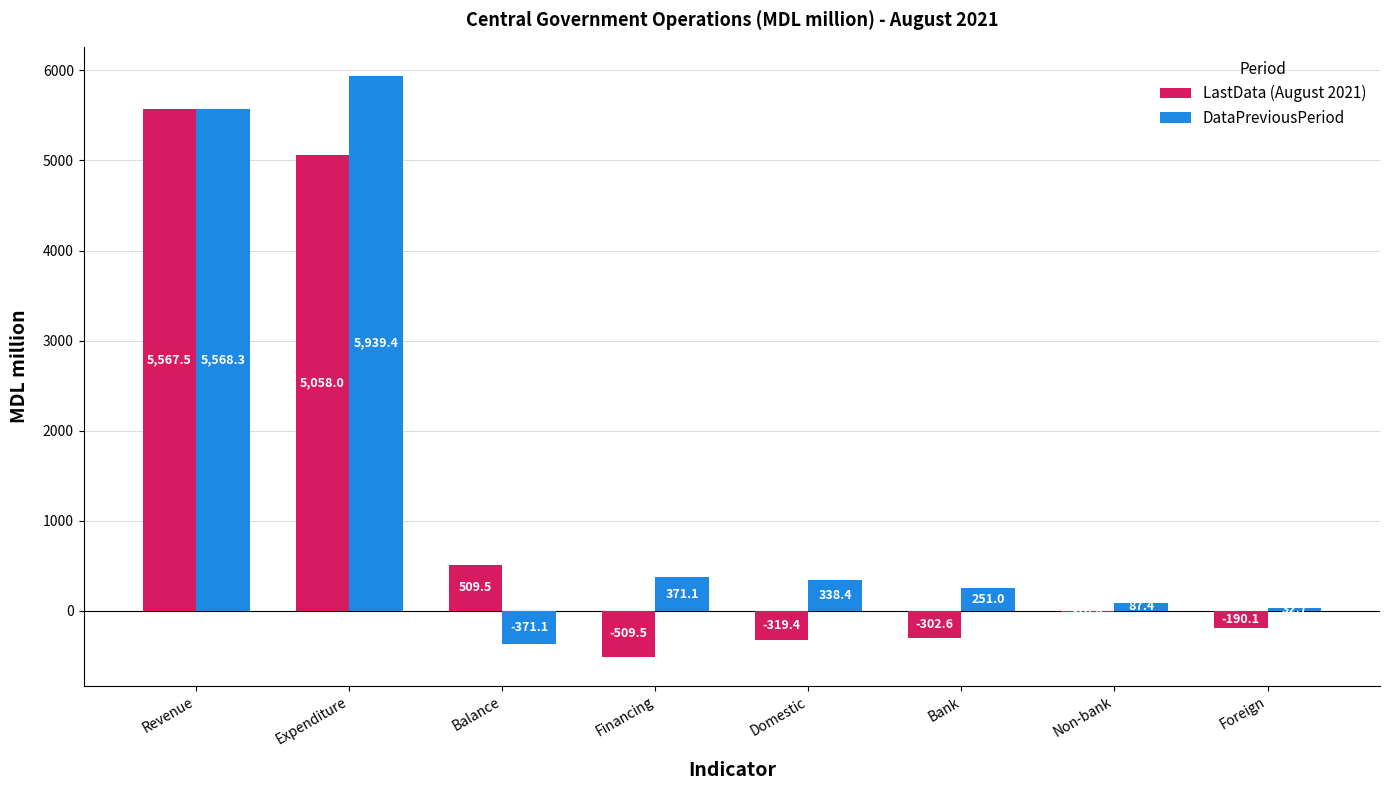

Count the number of categories in the chart.

8